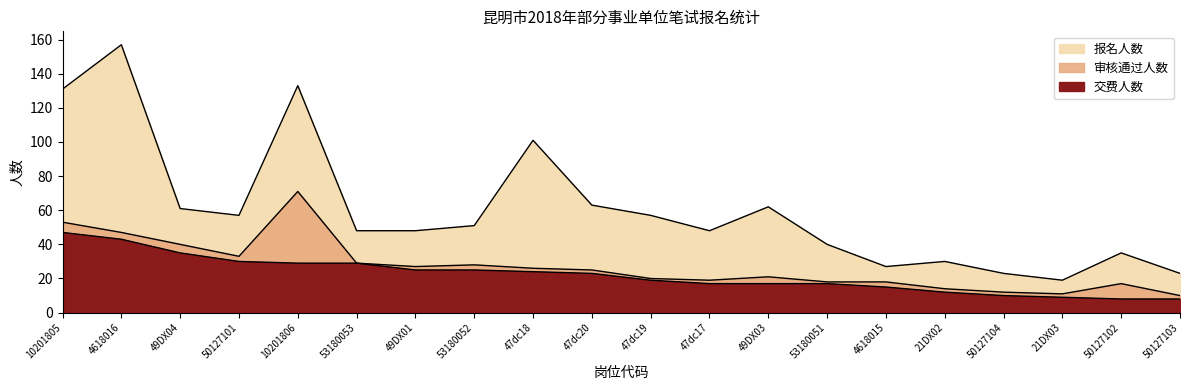

Count the number of data series in this chart.

3